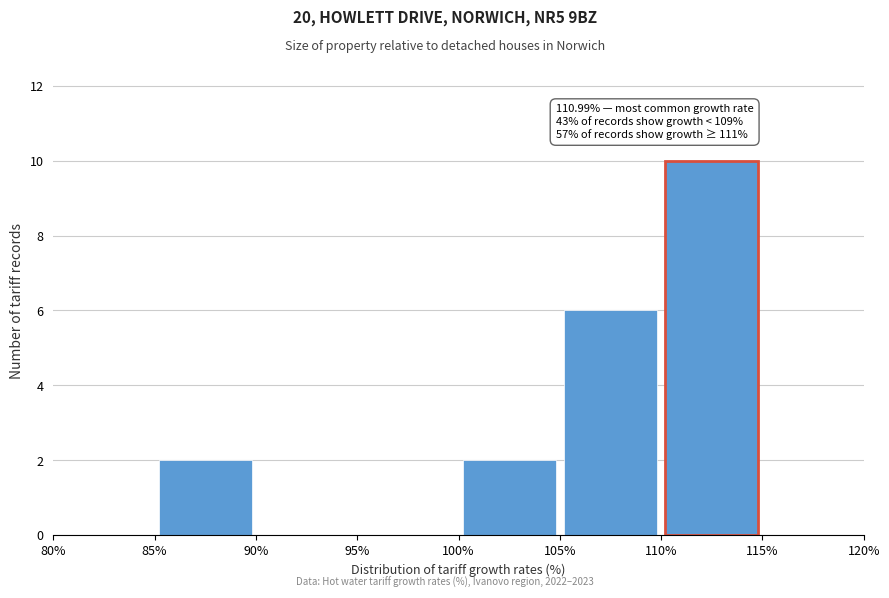

Over which range of the x-axis is the bar tallest?

110% to 115%